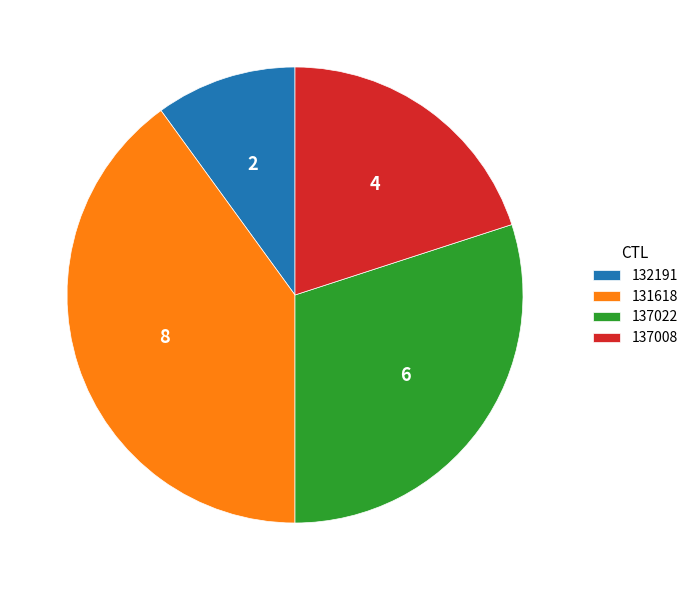

Is the sum of 137008 and 131618 greater than half?

Yes